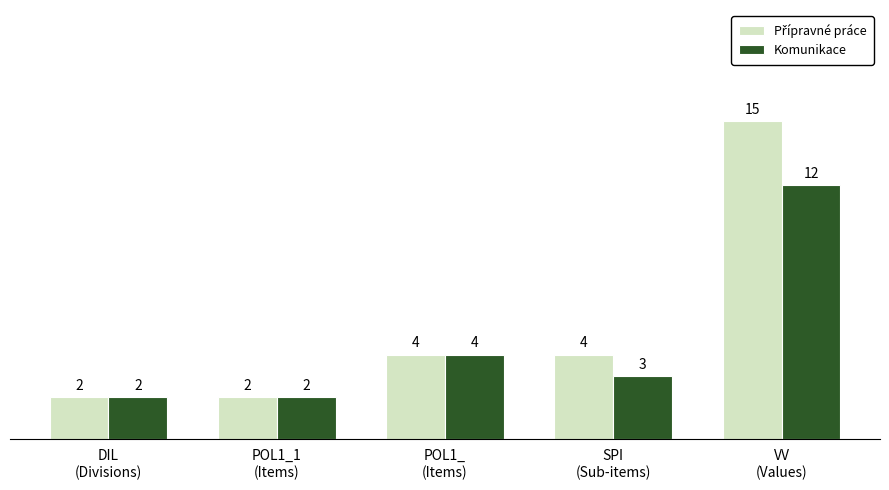

What is the average value of the Komunikace series?

5